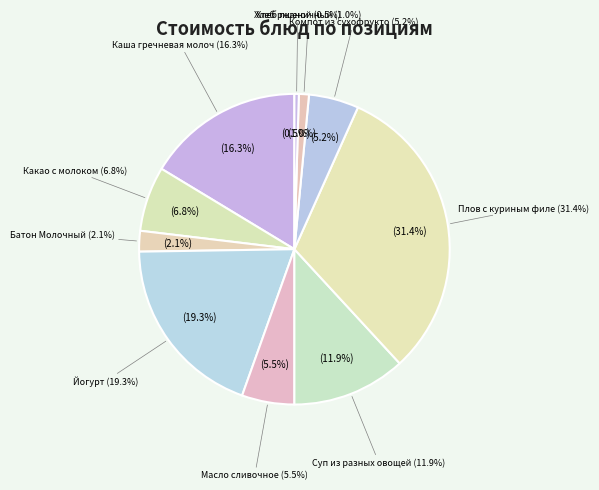

To the nearest percent, what portion does Плов с куриным филе represent?

31%